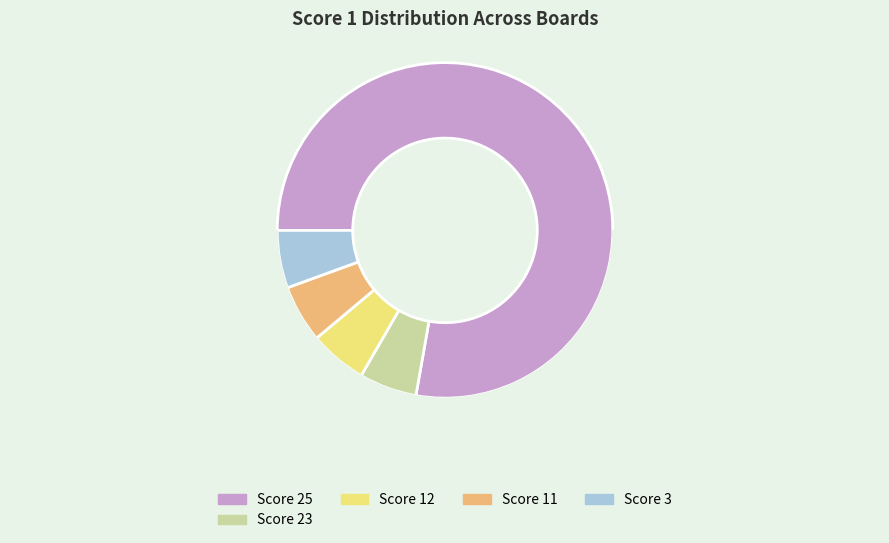

Is it true that Score 23 is 1% of the pie?

False